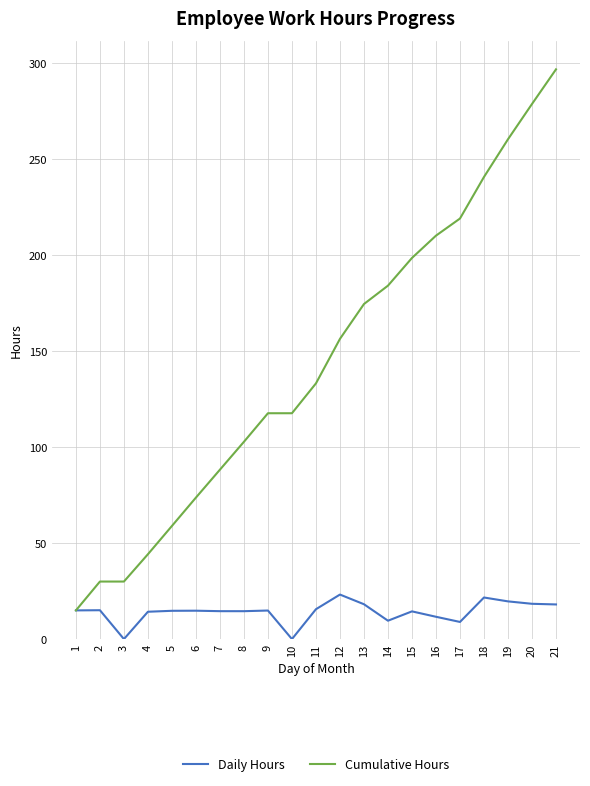

Rank the series by their maximum value, from highest to lowest.

Cumulative Hours, Daily Hours